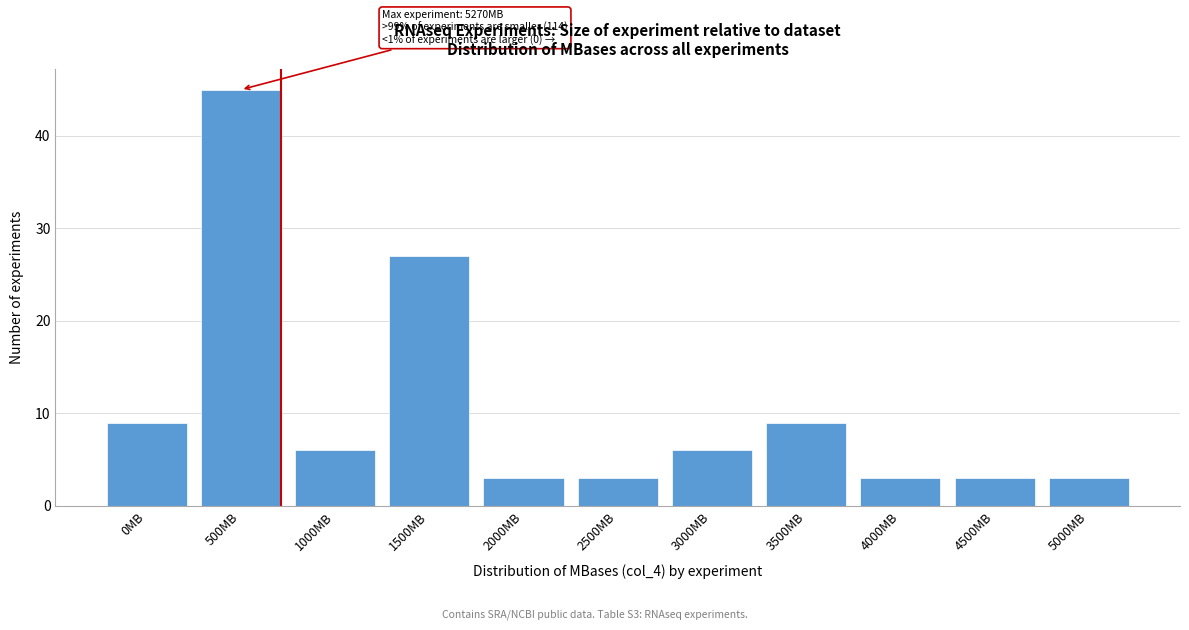

Reading left to right, what are all the values shown in this chart?

9	45	6	27	3	3	6	9	3	3	3